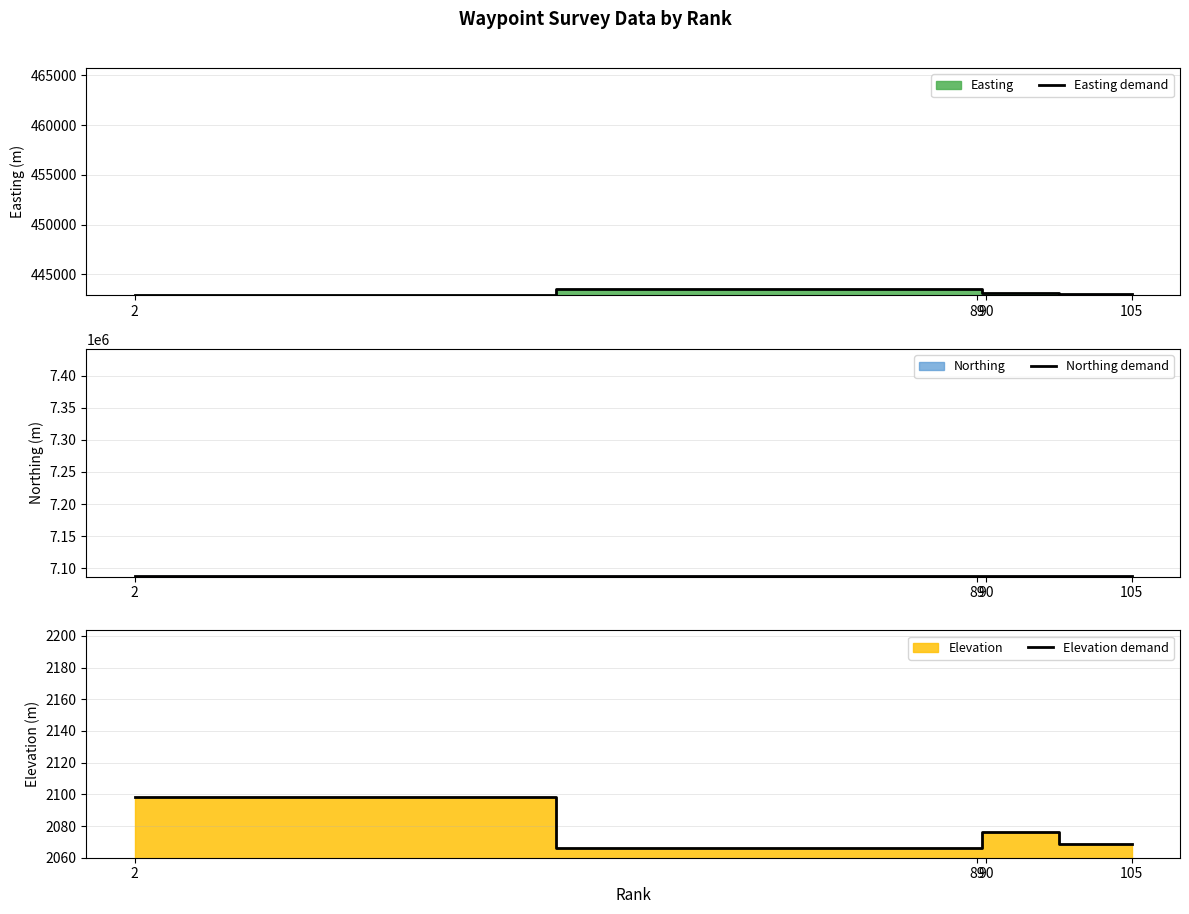

True or false: Elevation demand and Northing demand intersect in this chart.

False